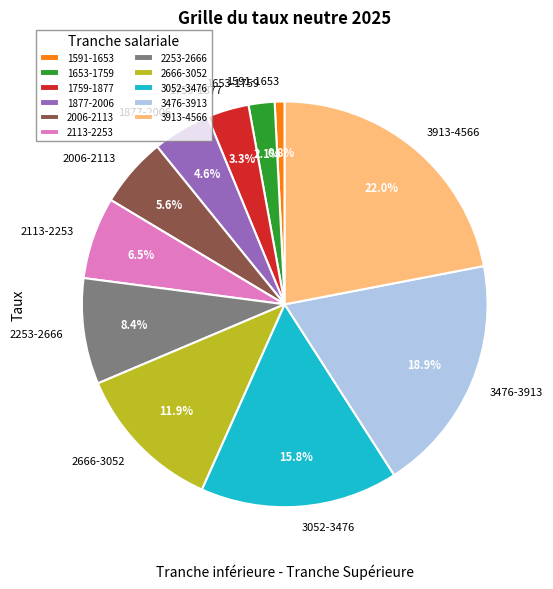

To the nearest percent, what is the difference between the largest and smallest slice percentages?

21%